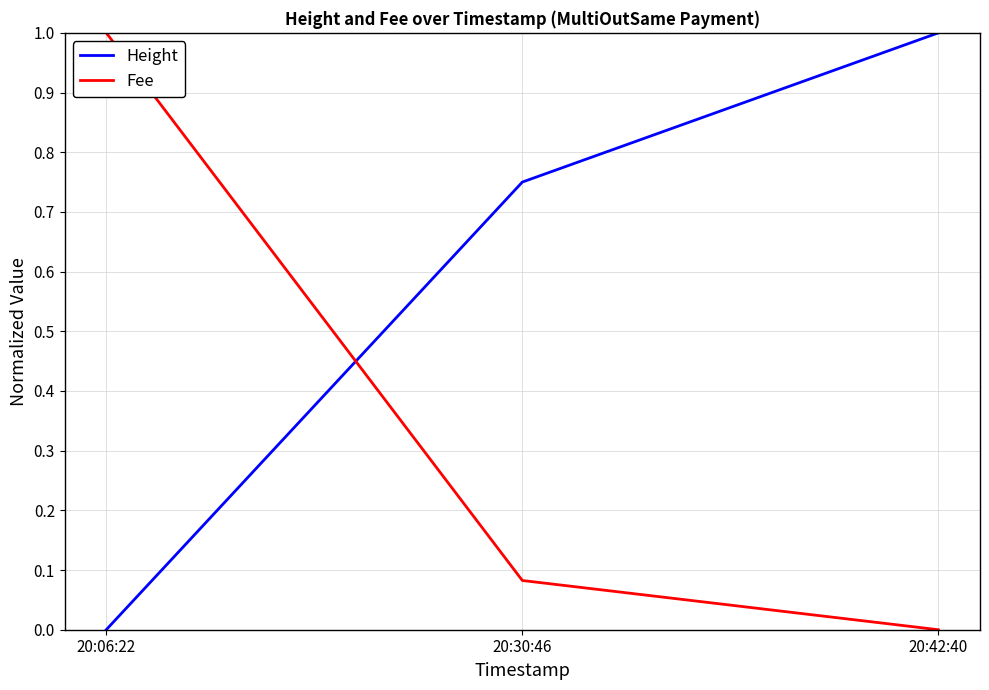

Which series has the largest total across all categories?

Height